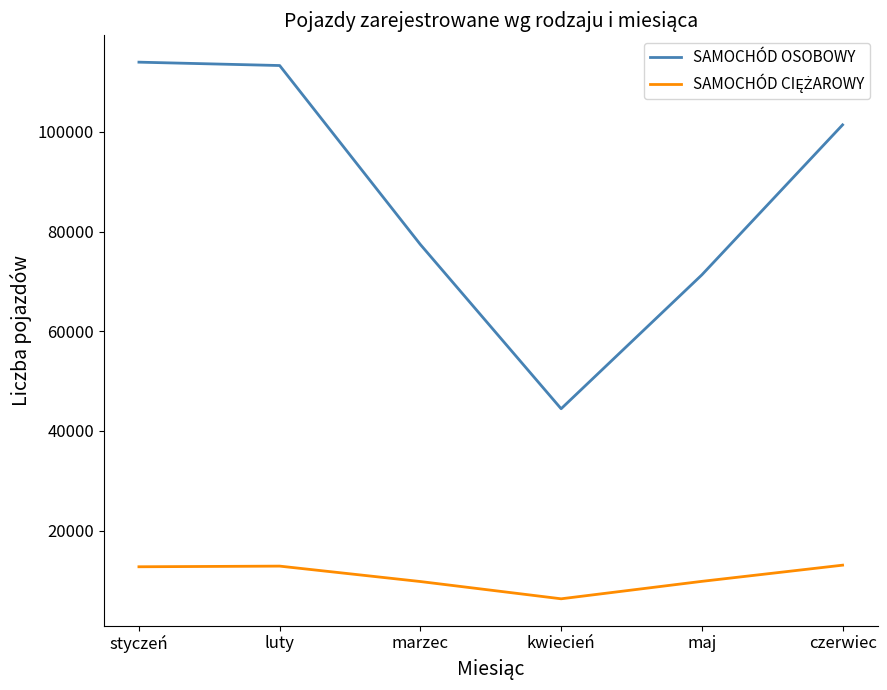

At which label is SAMOCHÓD OSOBOWY closest to 79210?

marzec